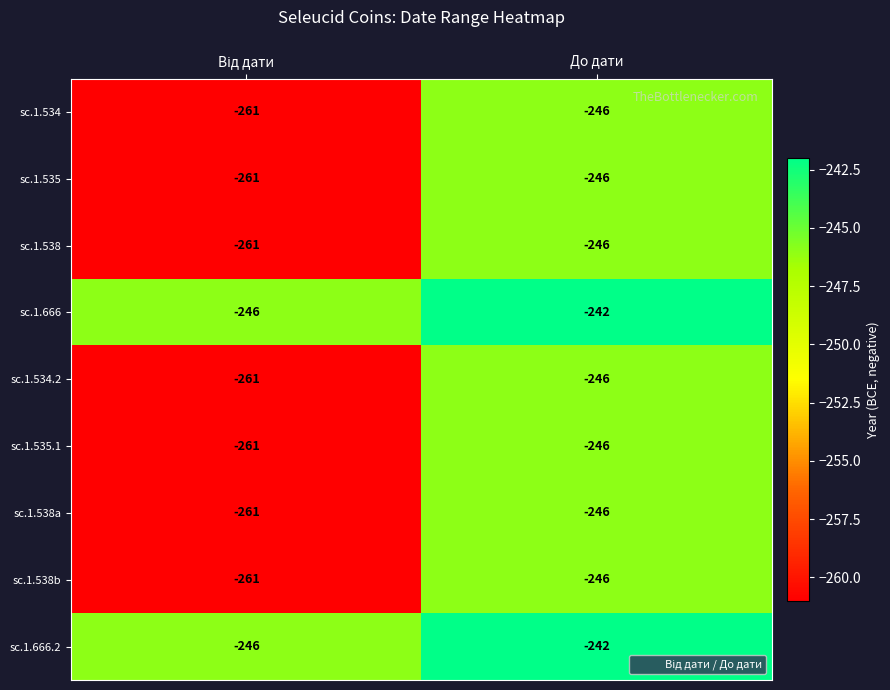

At which category is the sum across all series the highest?

До дати